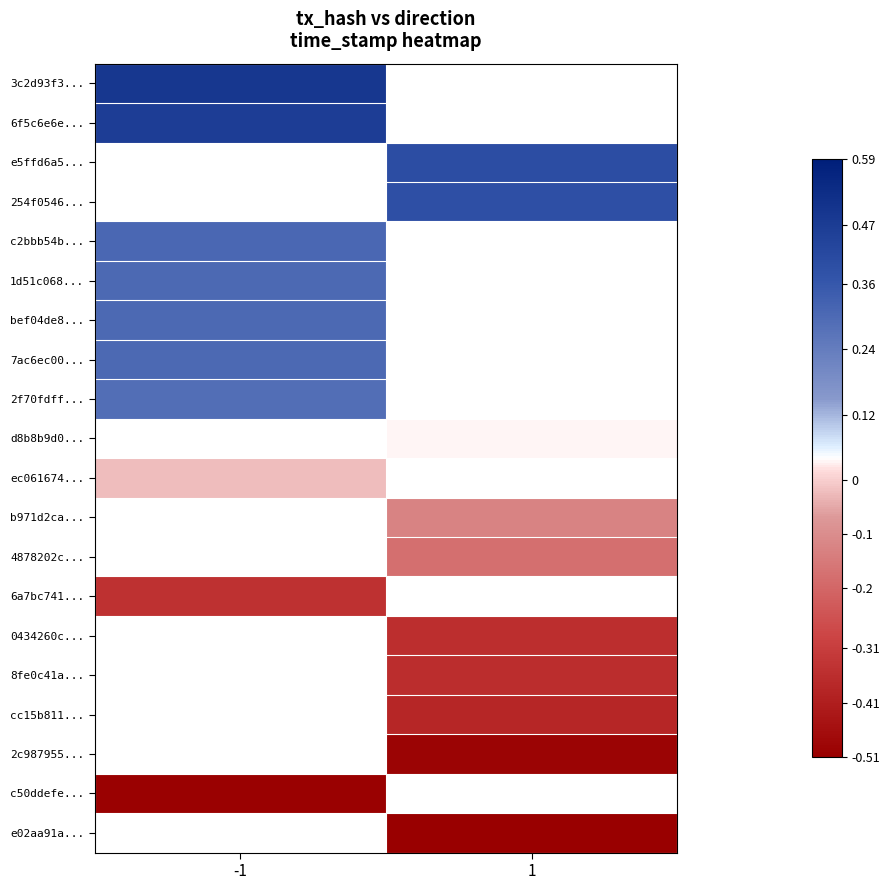

How many data points does each series have?

2